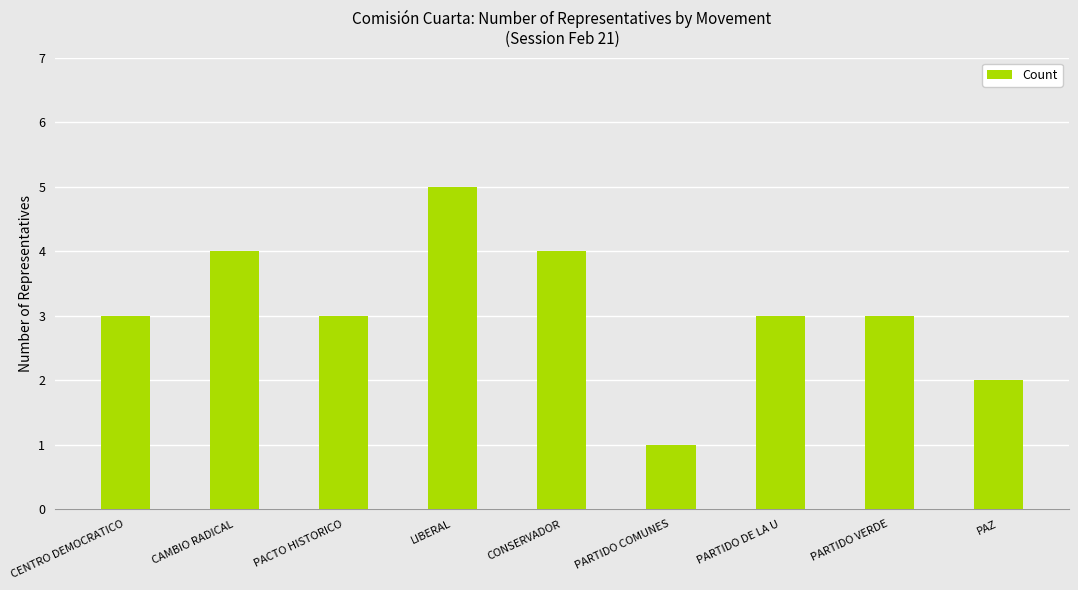

What is the difference between the maximum and minimum values?

4